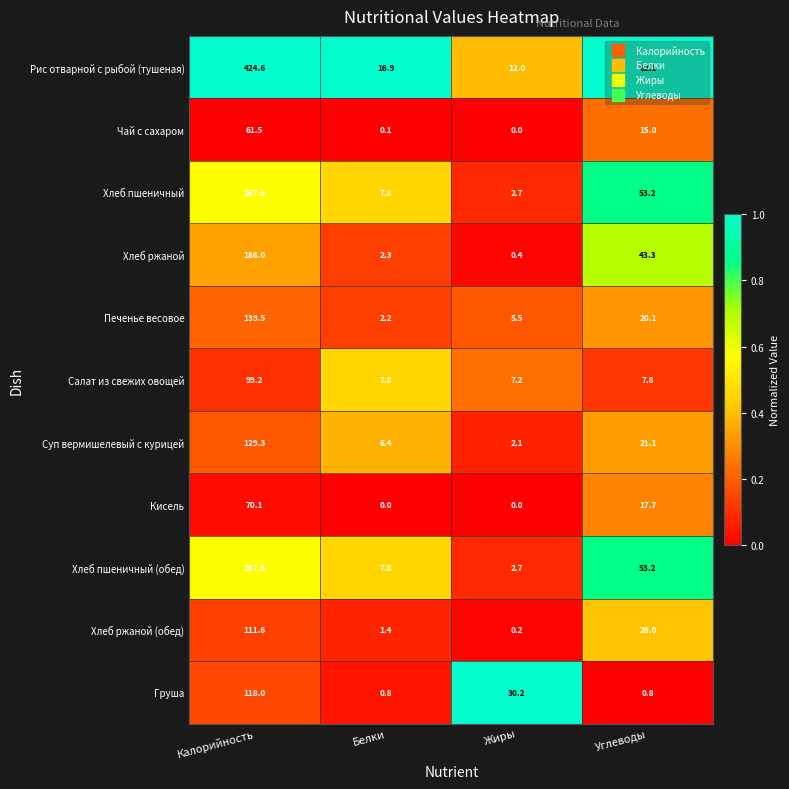

What is the sum of the Хлеб пшеничный values at Белки and Калорийность?

275.4